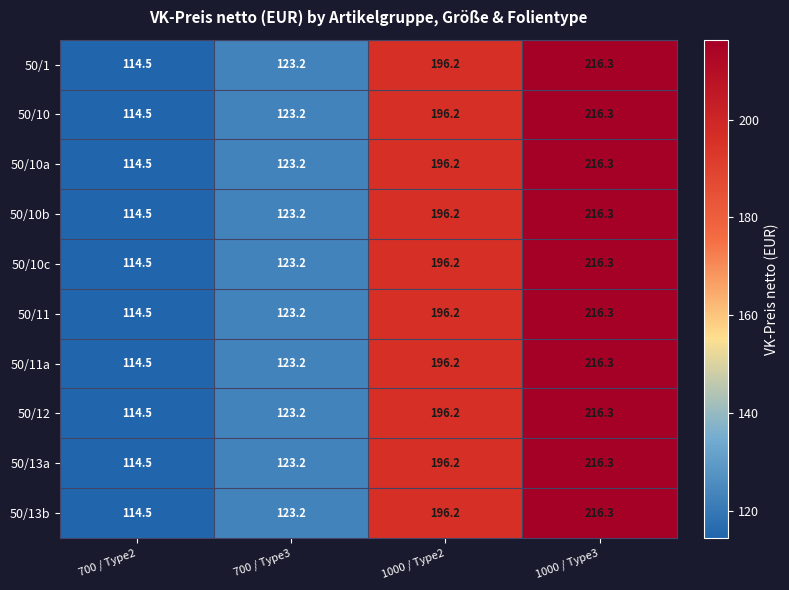

The 50/11a series shows 387.5 at 1000 / Type3. True or false?

False